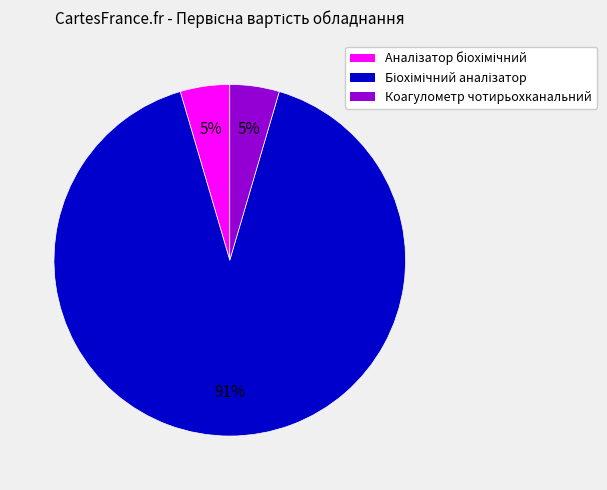

True or false: Коагулометр чотирьохканальний accounts for 5% of the total.

True